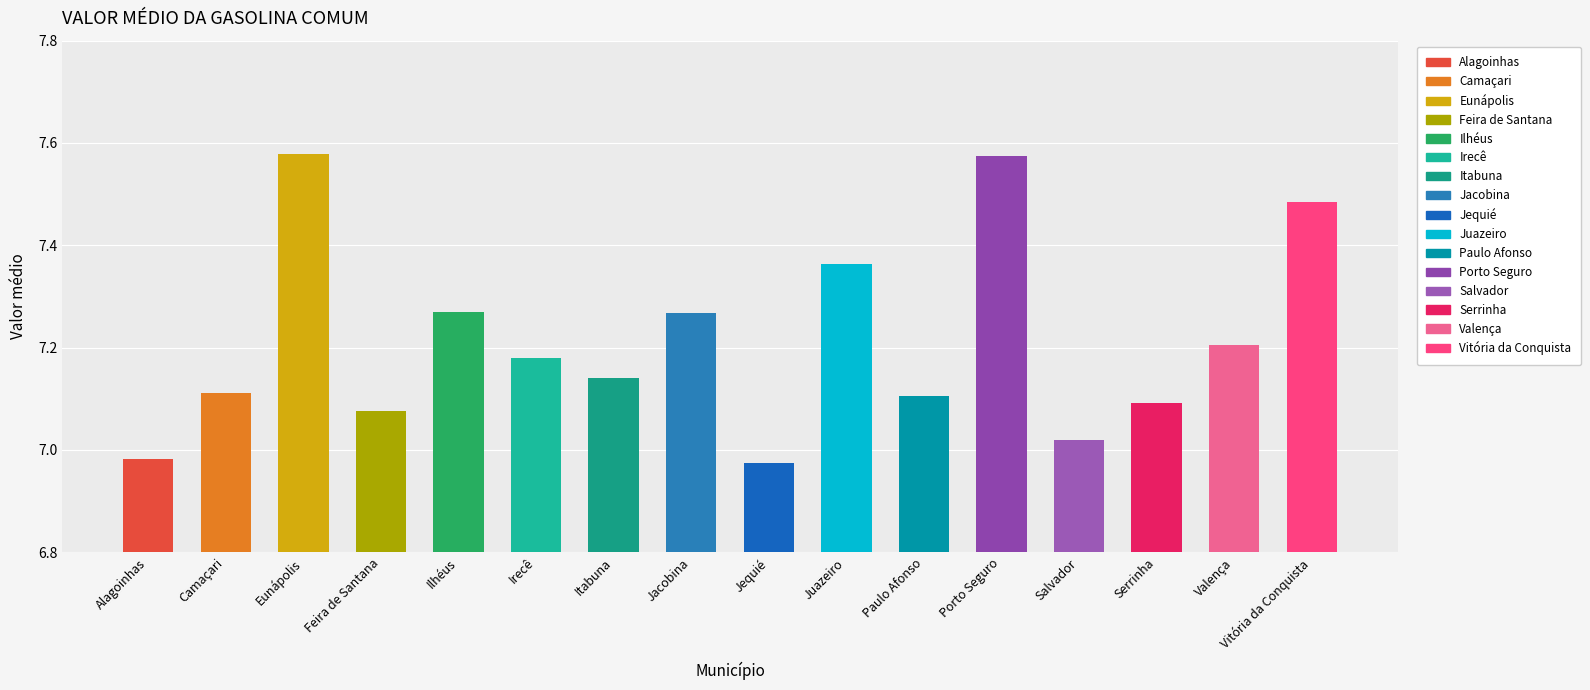

Rank the categories by value from lowest to highest.

Jequié, Alagoinhas, Salvador, Feira de Santana, Serrinha, Paulo Afonso, Camaçari, Itabuna, Irecê, Valença, Jacobina, Ilhéus, Juazeiro, Vitória da Conquista, Porto Seguro, Eunápolis